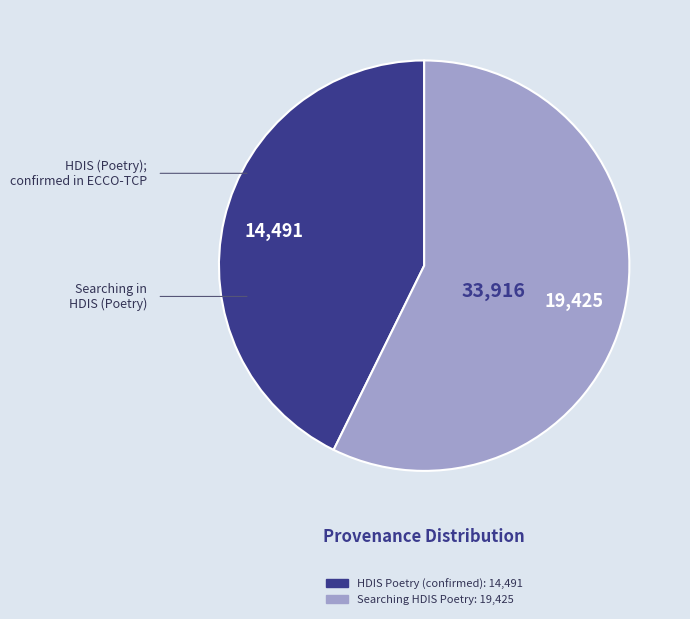

Does any single category account for the majority?

Yes